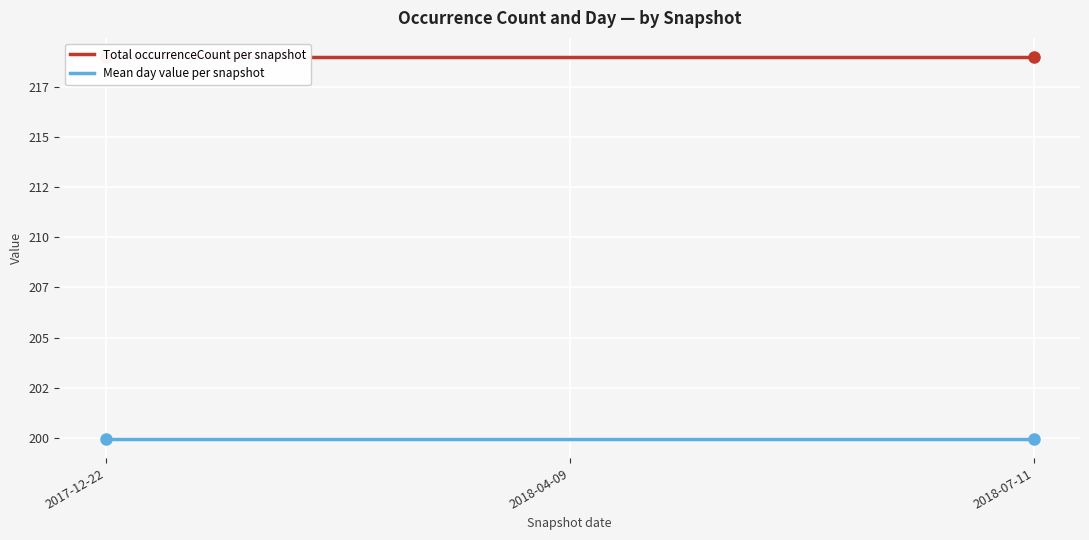

True or false: Mean day value per snapshot has a value of 97.2 at 2018-04-09.

False